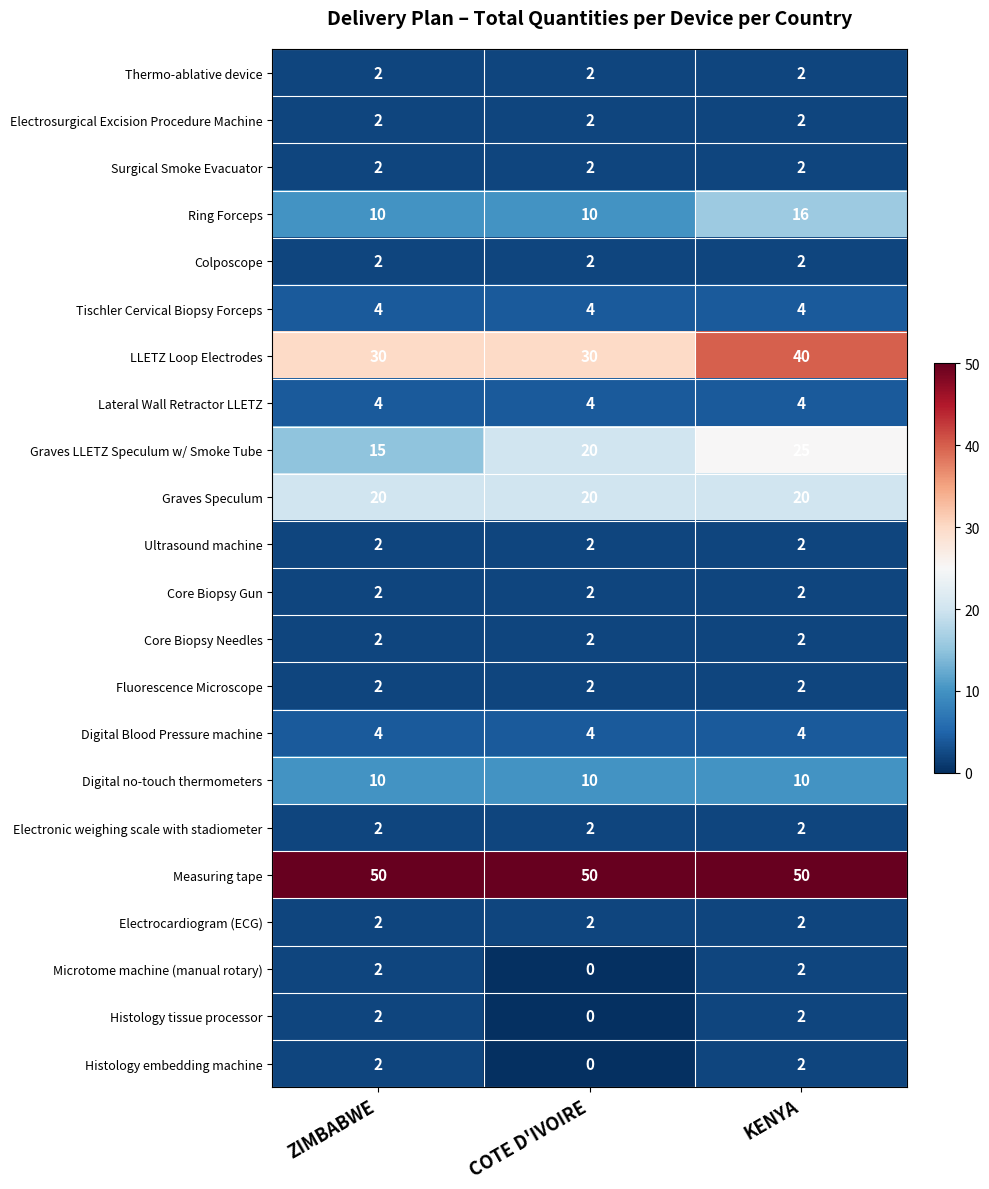

What is the minimum value for Digital Blood Pressure machine?

4